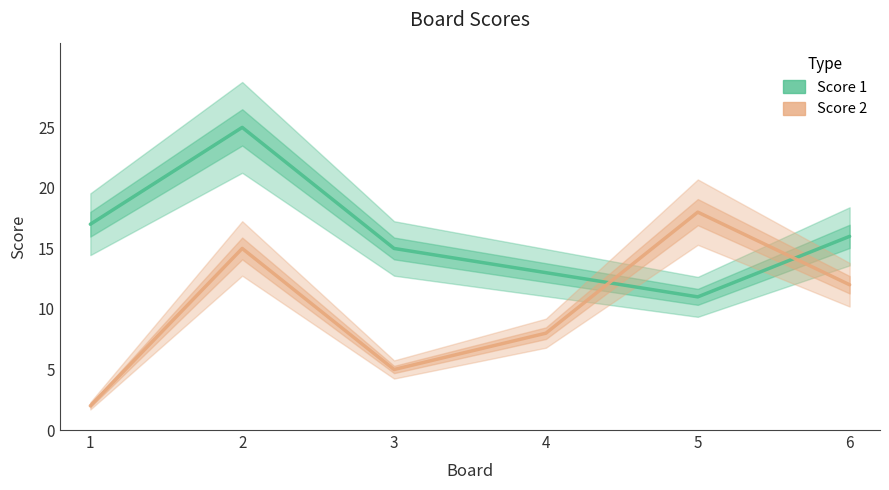

Which series ends up on top after the final intersection of Score 2 and Score 1?

Score 1